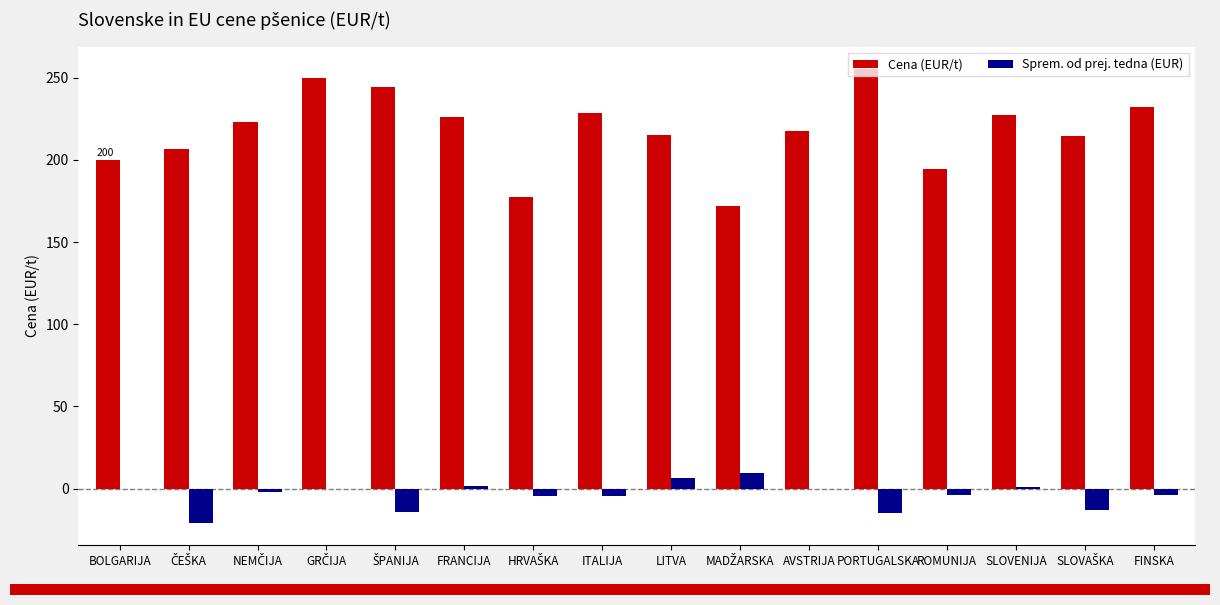

What is the greatest value displayed?

255.0